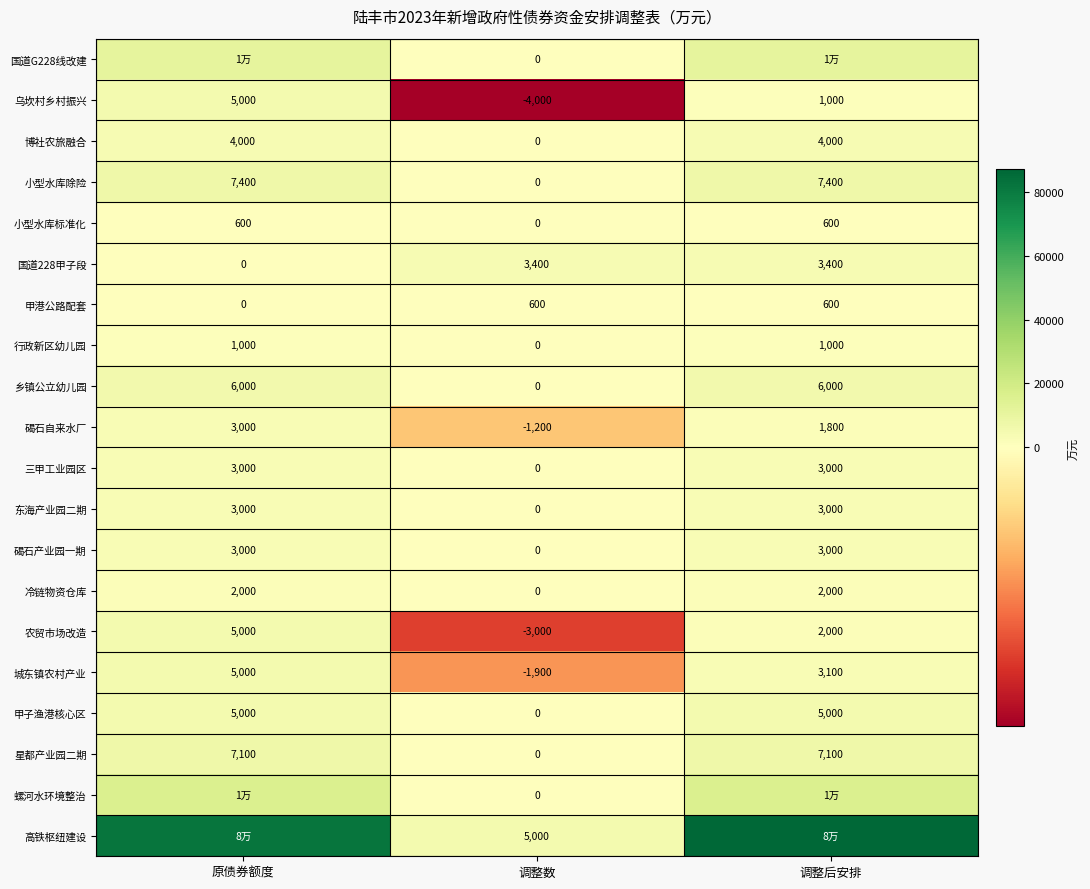

Is the value of 三甲工业园区 at 原债券额度 greater than the value of 博社农旅融合 at 调整后安排?

No